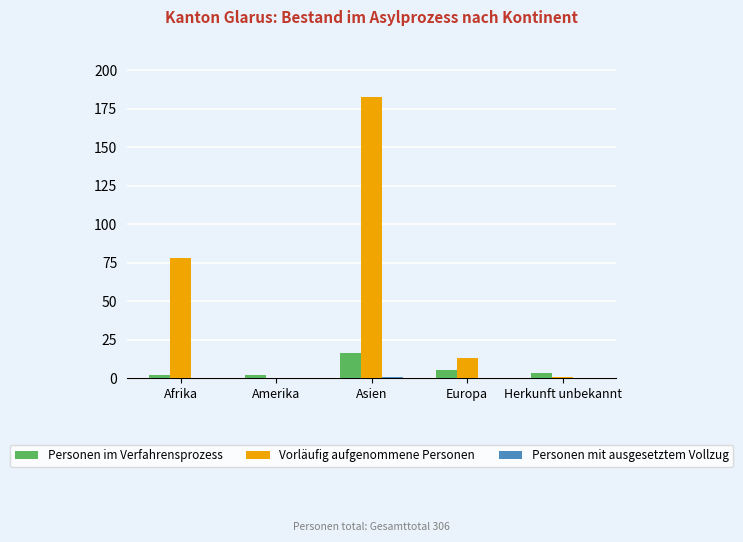

Where is Vorläufig aufgenommene Personen nearest to the value 91?

Afrika